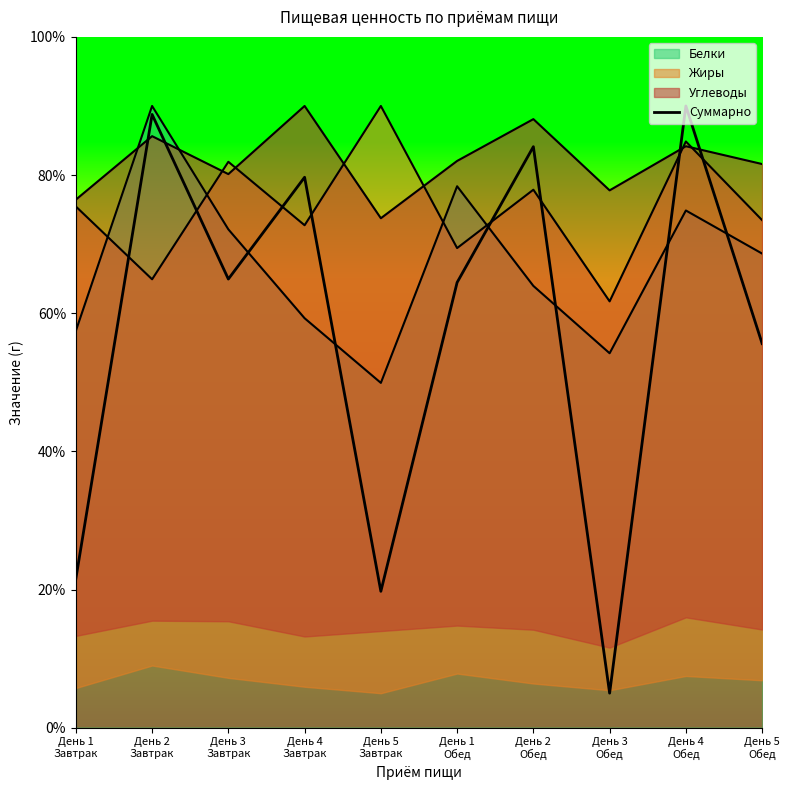

At which category does the data reach its first local valley?

День 3
Завтрак